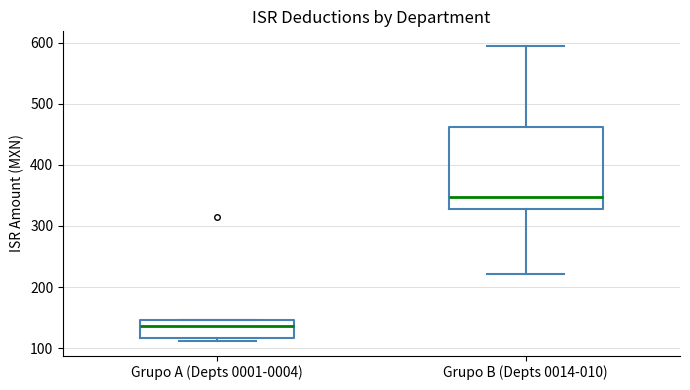

Which box has the lowest median line?

Grupo A (Depts 0001-0004)